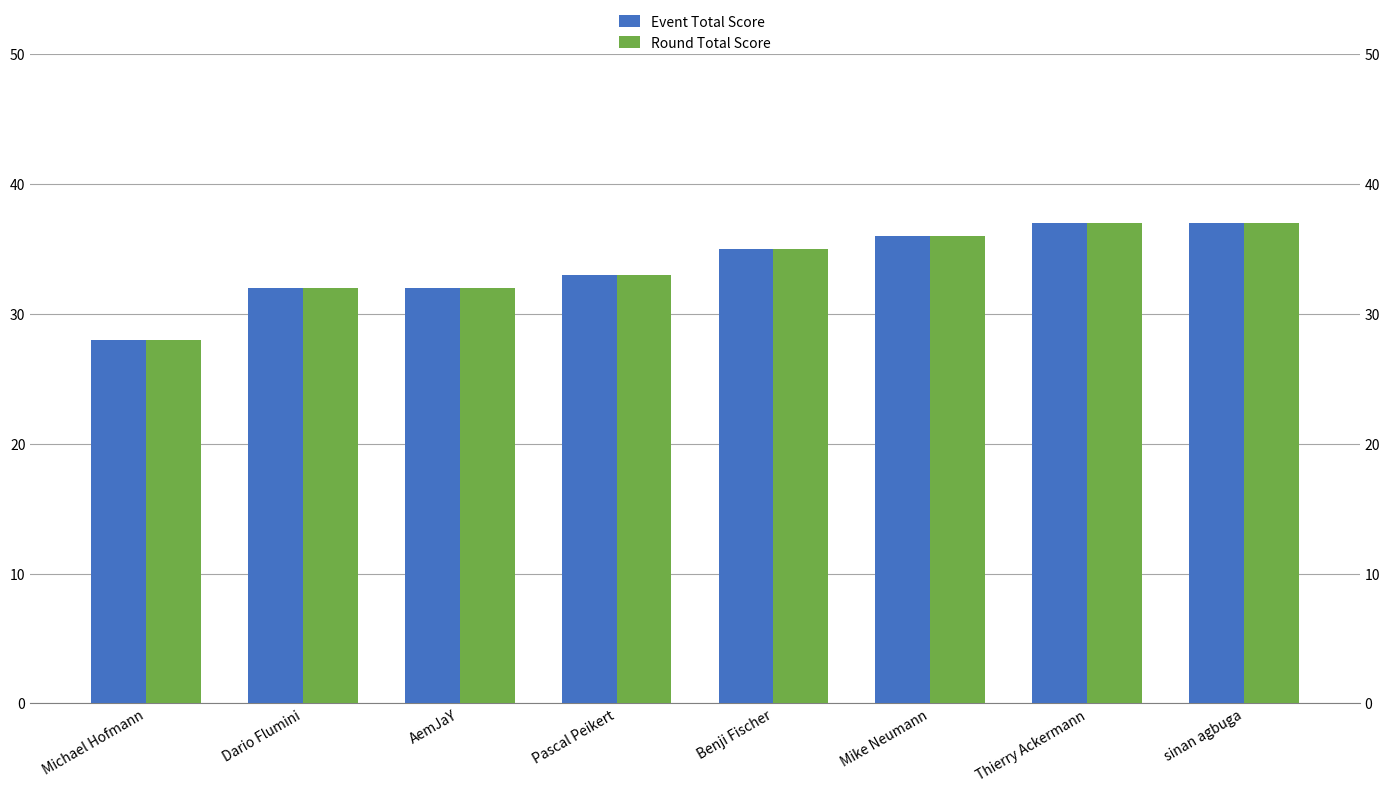

List the labels in order of Event Total Score value, smallest first.

Michael Hofmann, Dario Flumini, AemJaY, Pascal Peikert, Benji Fischer, Mike Neumann, Thierry Ackermann, sinan agbuga